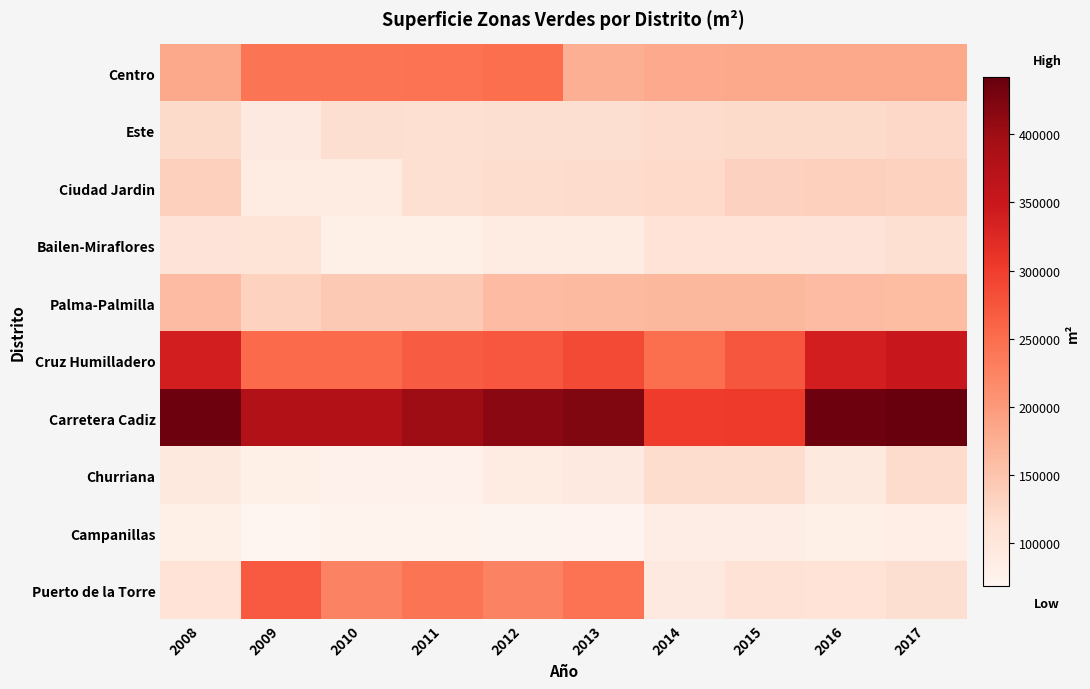

Which series has the largest range (max minus min)?

Puerto de la Torre